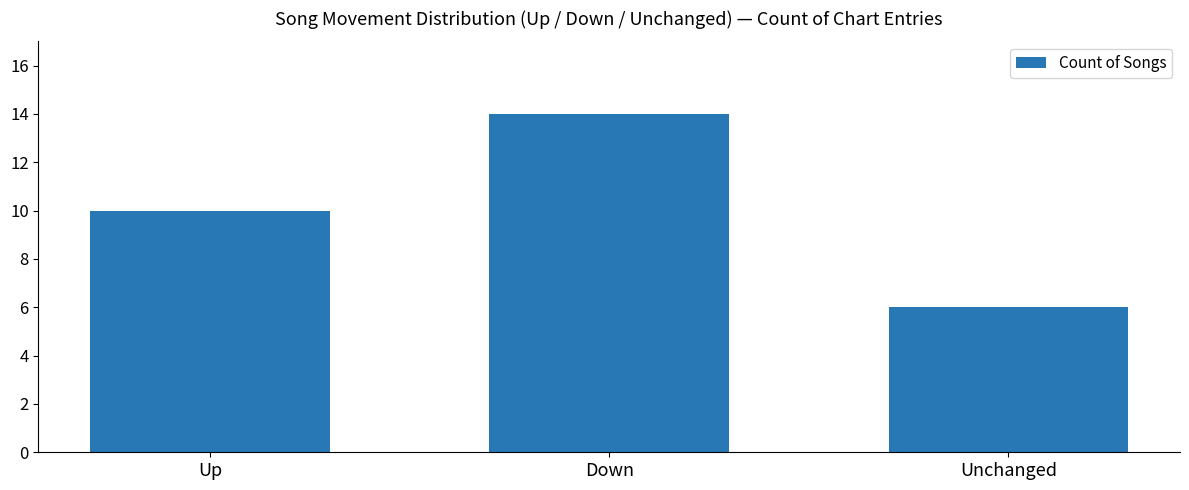

What is the difference between the values at Down and Up?

4